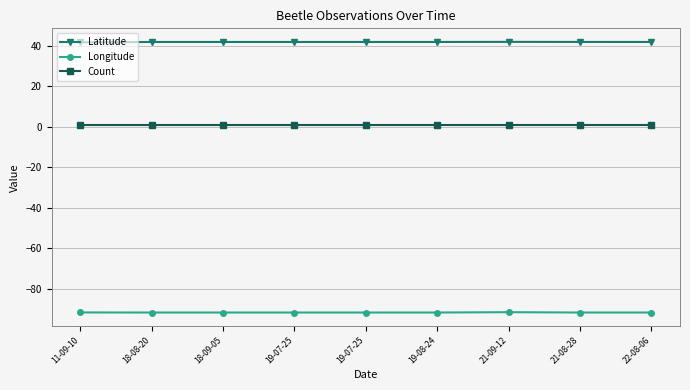

The value of Count at 19-07-25 is 0.2. True or false?

False